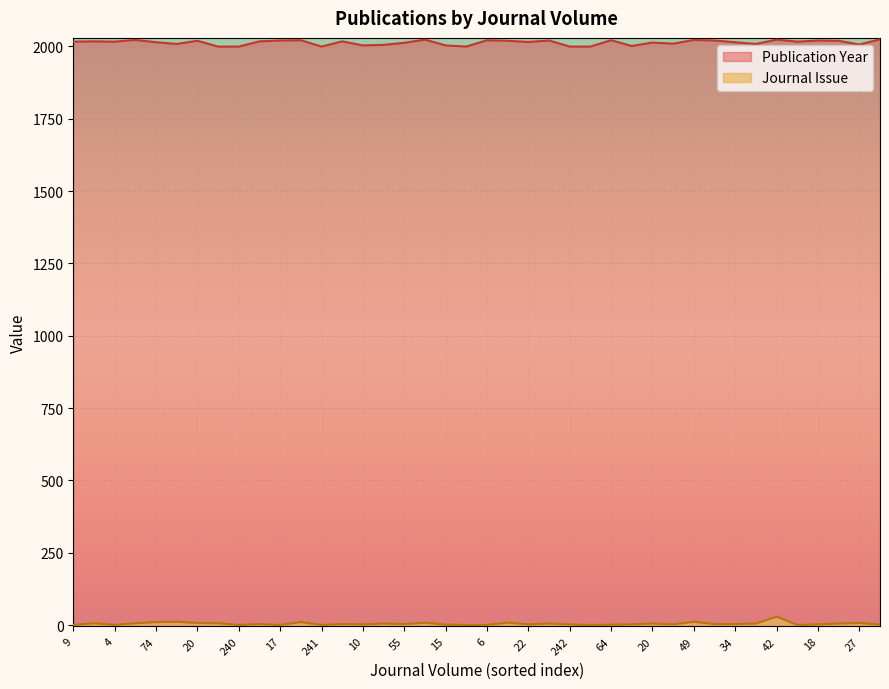

True or false: Journal Issue and Publication Year intersect in this chart.

False